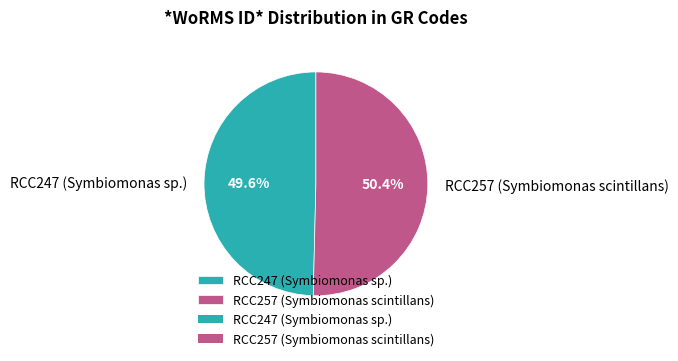

True or false: RCC247 (Symbiomonas sp.) accounts for 60% of the total.

False